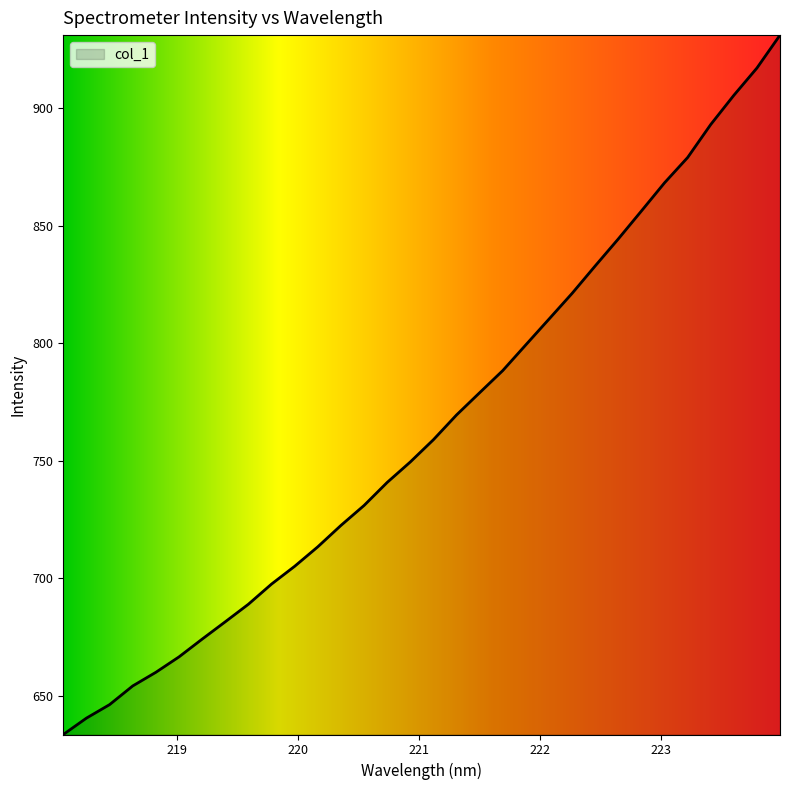

Does the chart have visible grid lines?

No